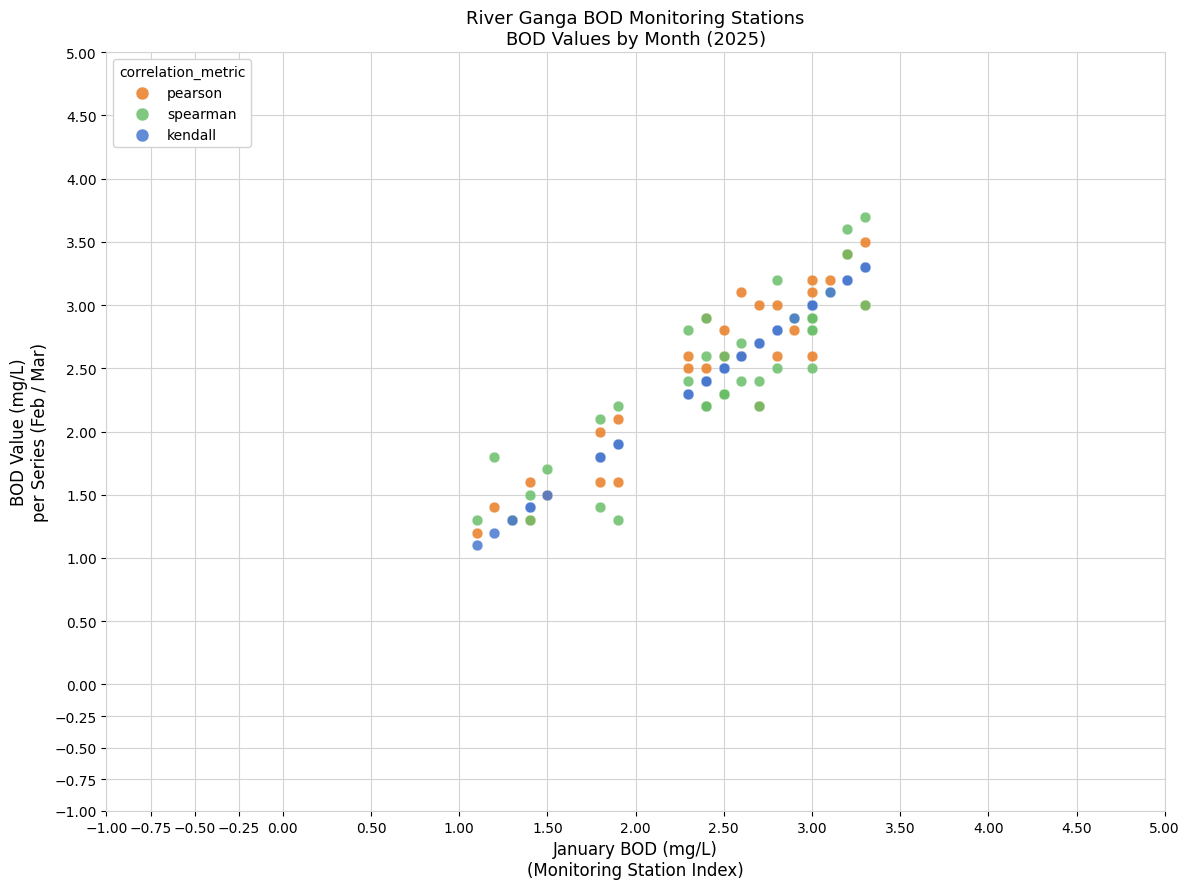

What is the X range (max minus min) for the scatter plot?

2.2